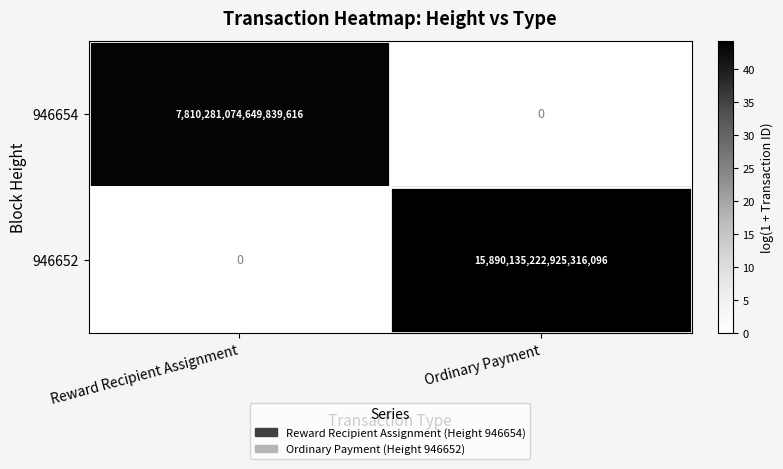

At which label is 946652 closest to 7945067611462658048?

Reward Recipient Assignment